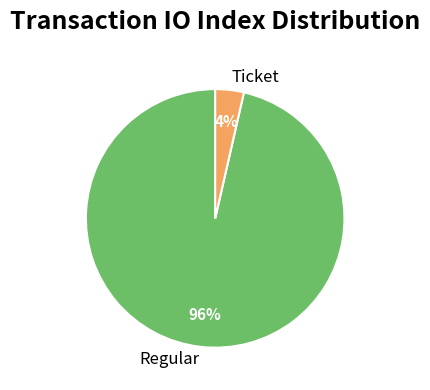

How many slices are in this pie chart?

2